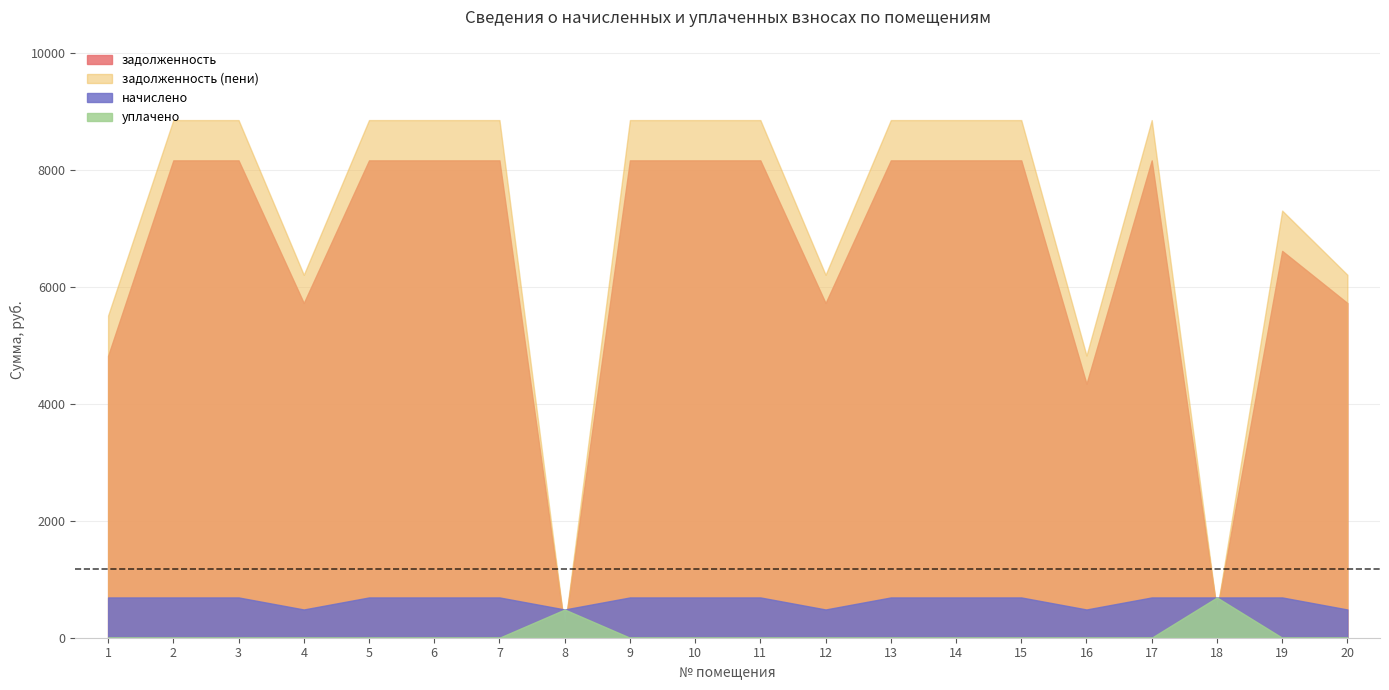

The value of уплачено at 2 is -353.1. True or false?

False